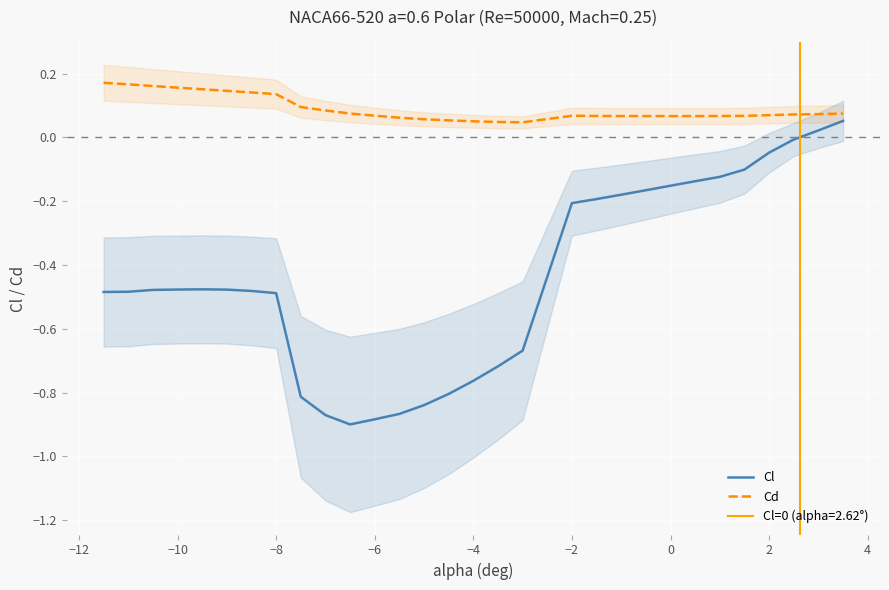

Is it true that Cl equals -0.8 at −8?

False